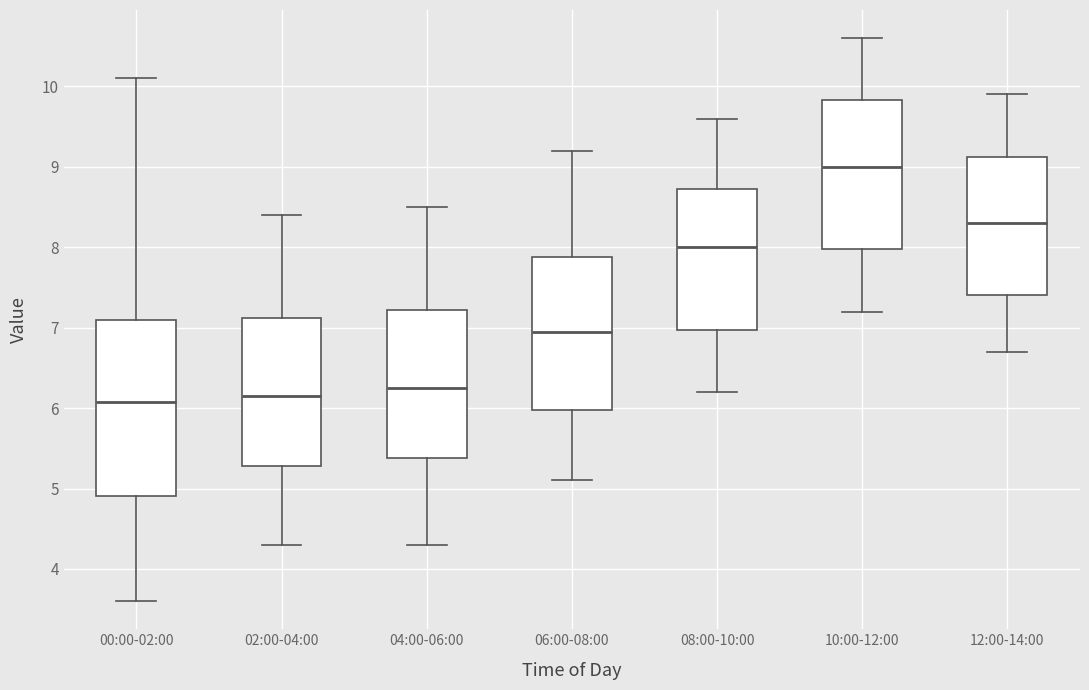

Which box's median line is the highest?

10:00-12:00